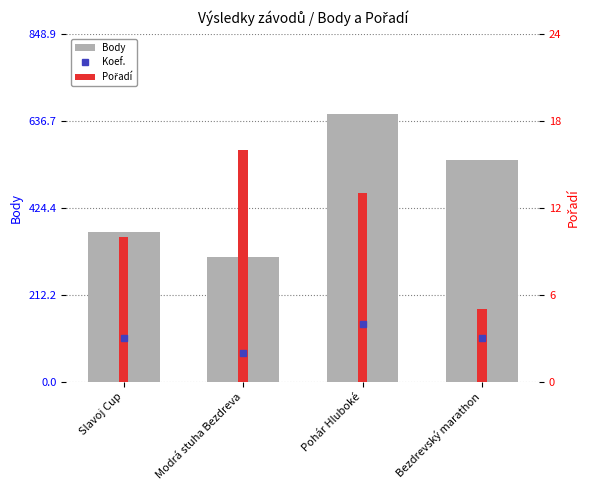

Reading left to right, what are all the values shown in this chart?

365	304	653	541